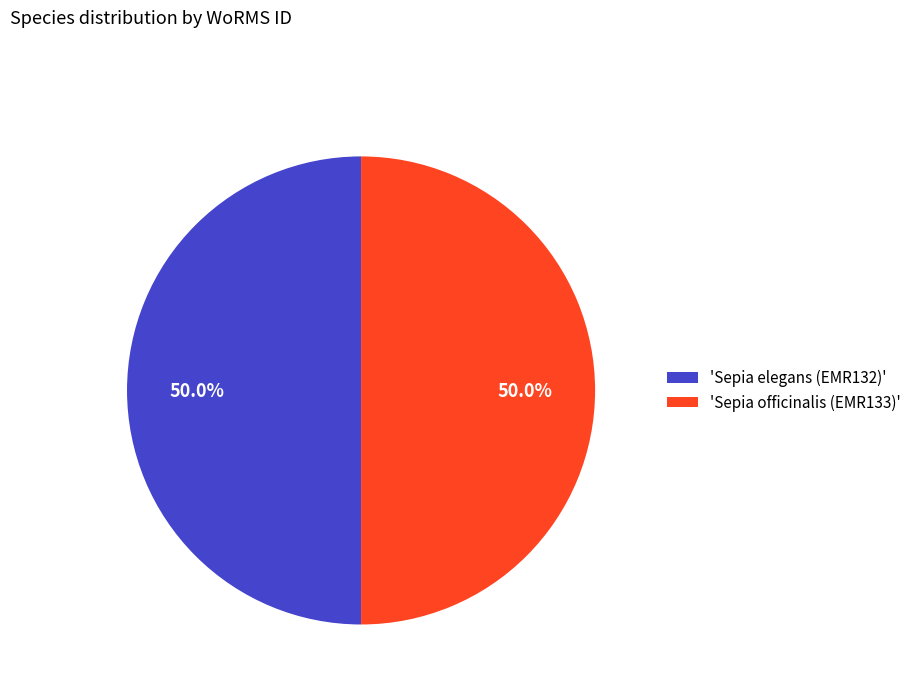

Combined, do 'Sepia elegans (EMR132)' and 'Sepia officinalis (EMR133)' account for over 50%?

Yes